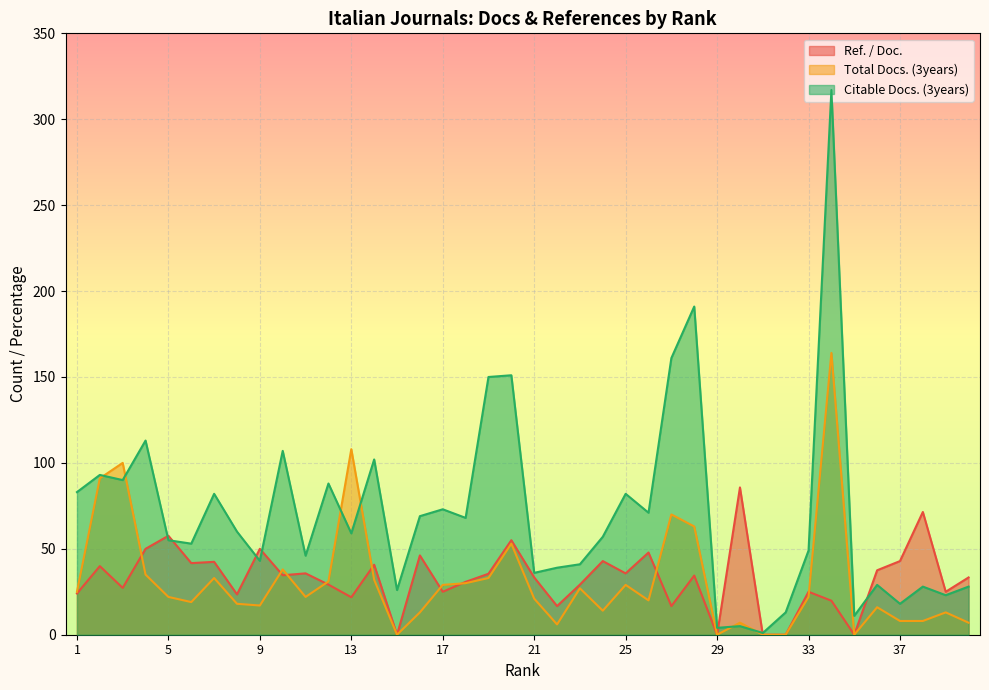

Reading right to left, transcribe all the data shown in this chart.

Ref. / Doc.: 40=33.3	39=25.0	38=71.4	37=42.9	36=37.5	35=0.0	34=19.8	33=25.0	32=0.0	31=0.0	30=85.7	29=0.0	28=34.4	27=16.7	26=47.8	25=35.7	24=42.9	23=29.2	22=16.7	21=33.3	20=55.0	19=35.5	18=30.8	17=25.0	16=46.1	15=0.0	14=40.7	13=21.8	12=29.2	11=35.7	10=34.6	9=50.0	8=23.5	7=42.4	6=41.7	5=57.6	4=50.0	3=27.3	2=39.9	1=24.0
Total Docs. (3years): 40=7.0	39=13.0	38=8.0	37=8.0	36=16.0	35=0.0	34=164.0	33=22.0	32=0.0	31=0.0	30=7.0	29=0.0	28=63.0	27=70.0	26=20.0	25=29.0	24=14.0	23=27.0	22=6.0	21=21.0	20=53.0	19=33.0	18=30.0	17=29.0	16=13.0	15=0.0	14=32.0	13=108.0	12=31.0	11=22.0	10=38.0	9=17.0	8=18.0	7=33.0	6=19.0	5=22.0	4=35.0	3=100.0	2=91.0	1=25.0
Citable Docs. (3years): 40=28.0	39=23.0	38=28.0	37=18.0	36=29.0	35=11.0	34=317.0	33=49.0	32=13.0	31=1.0	30=5.0	29=4.0	28=191.0	27=161.0	26=71.0	25=82.0	24=57.0	23=41.0	22=39.0	21=36.0	20=151.0	19=150.0	18=68.0	17=73.0	16=69.0	15=26.0	14=102.0	13=59.0	12=88.0	11=46.0	10=107.0	9=43.0	8=60.0	7=82.0	6=53.0	5=55.0	4=113.0	3=90.0	2=93.0	1=83.0